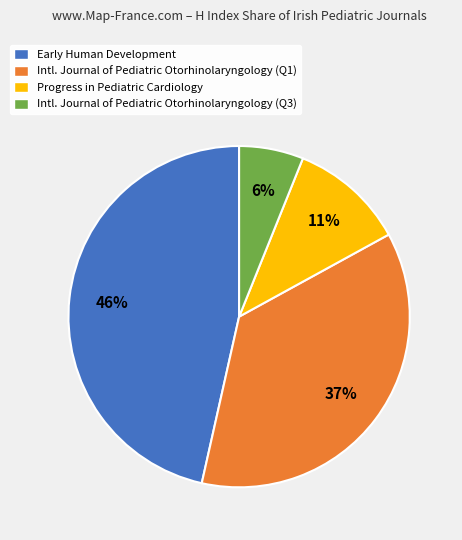

Is there a majority slice in this chart?

No